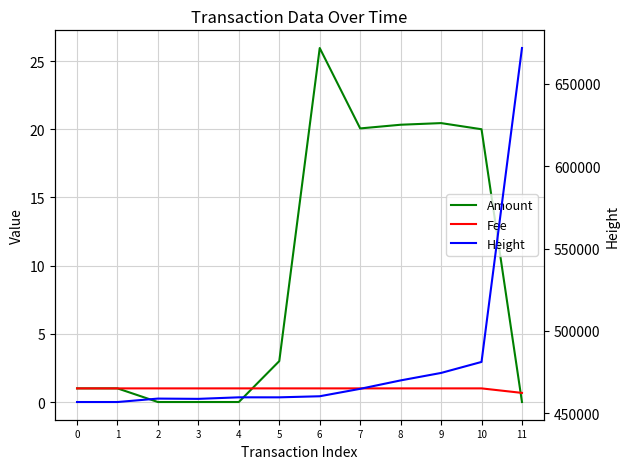

Where is Height nearest to the value 564275?

10